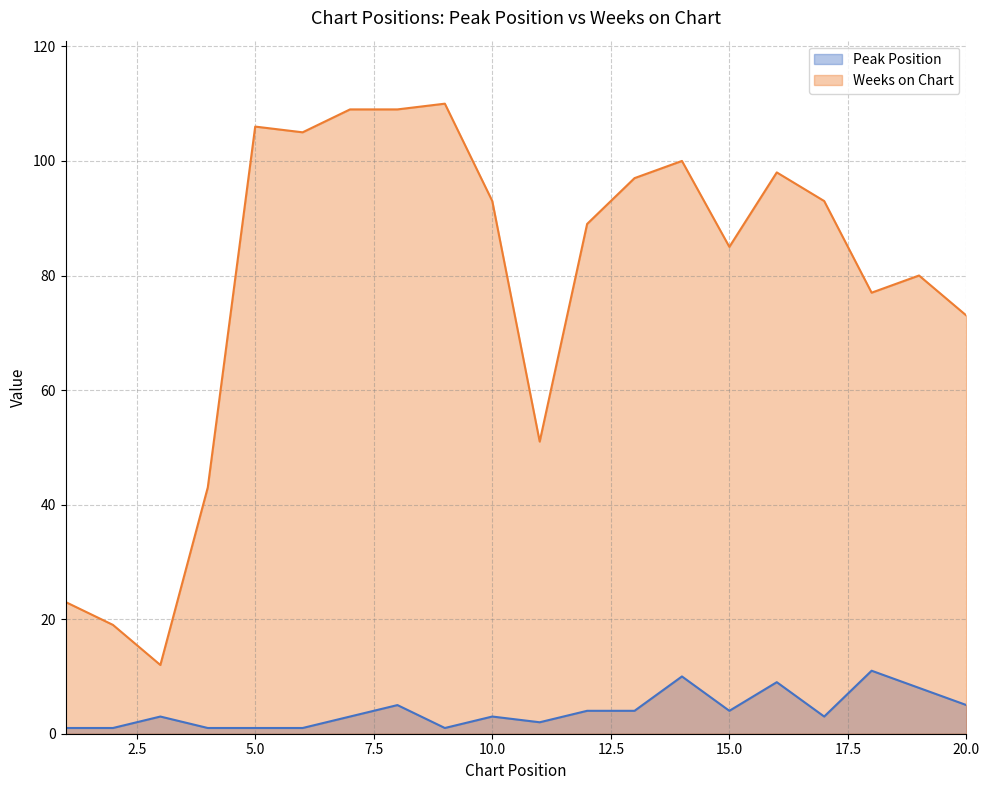

What is the total value across all series at 16?

107